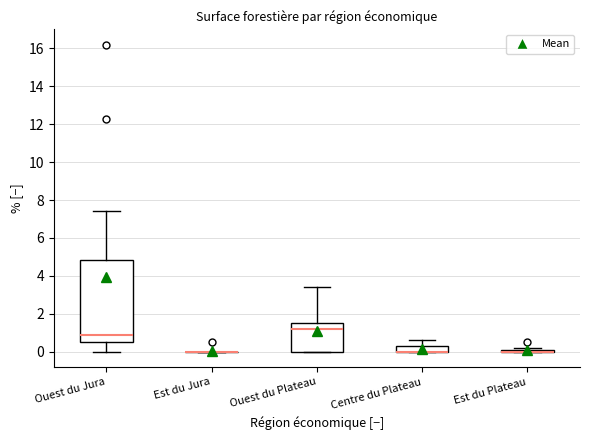

Comparing the boxes themselves (not the whiskers), which one is the tallest?

Ouest du Jura